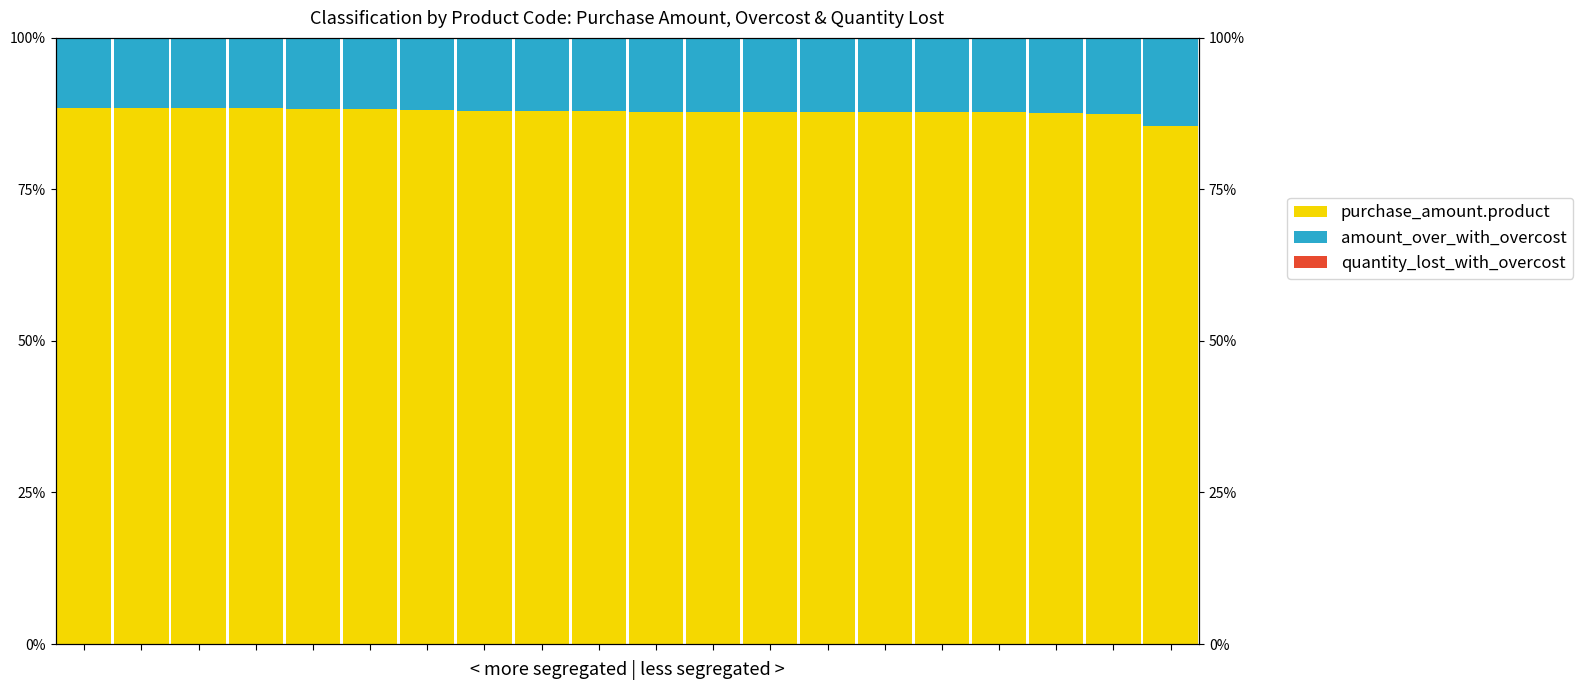

What is the spread (max minus min) of values at 11?

87.8